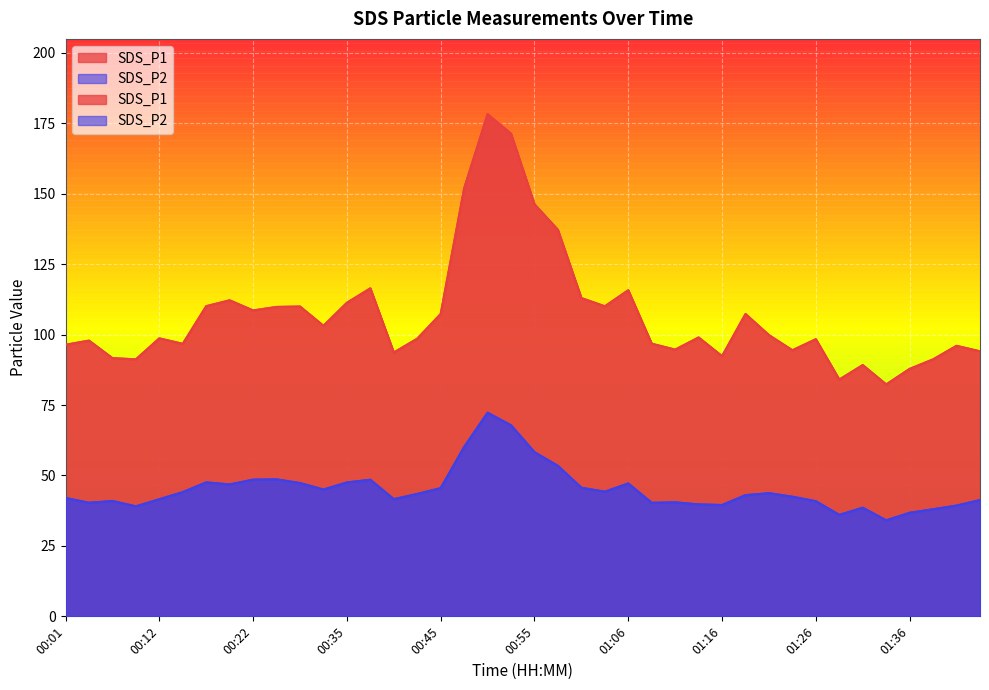

True or false: SDS_P2 has a value of 10.0 at 01:39.

False